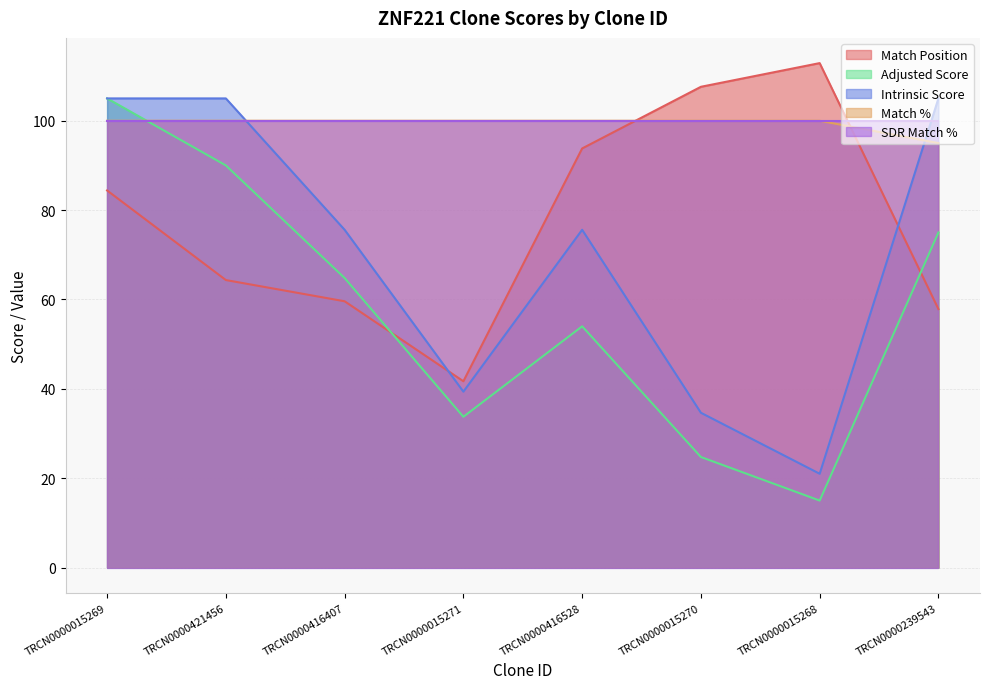

How many distinct data groups are displayed?

5